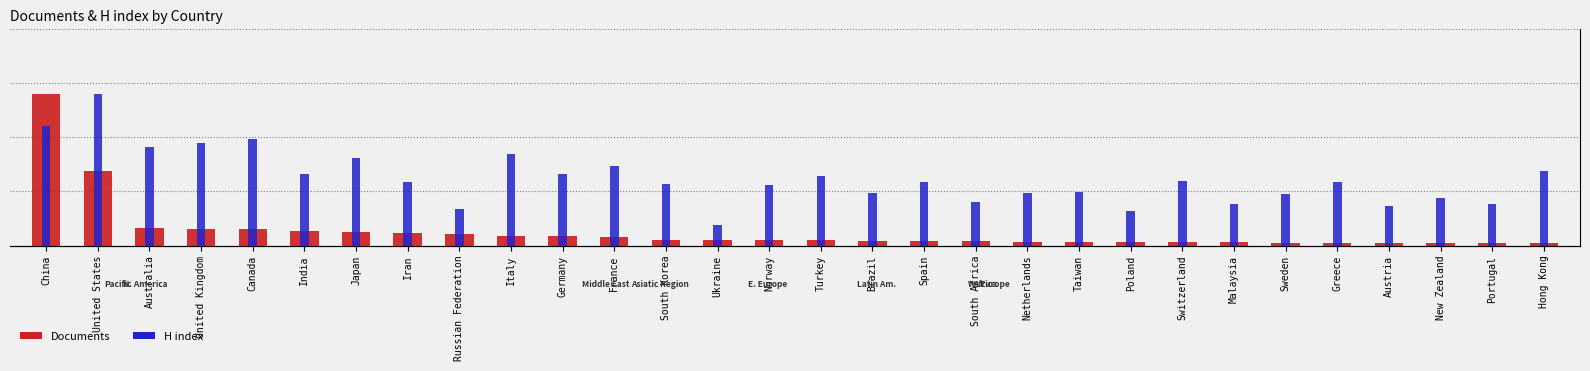

What is the label of the 29th bar from the right?

United States